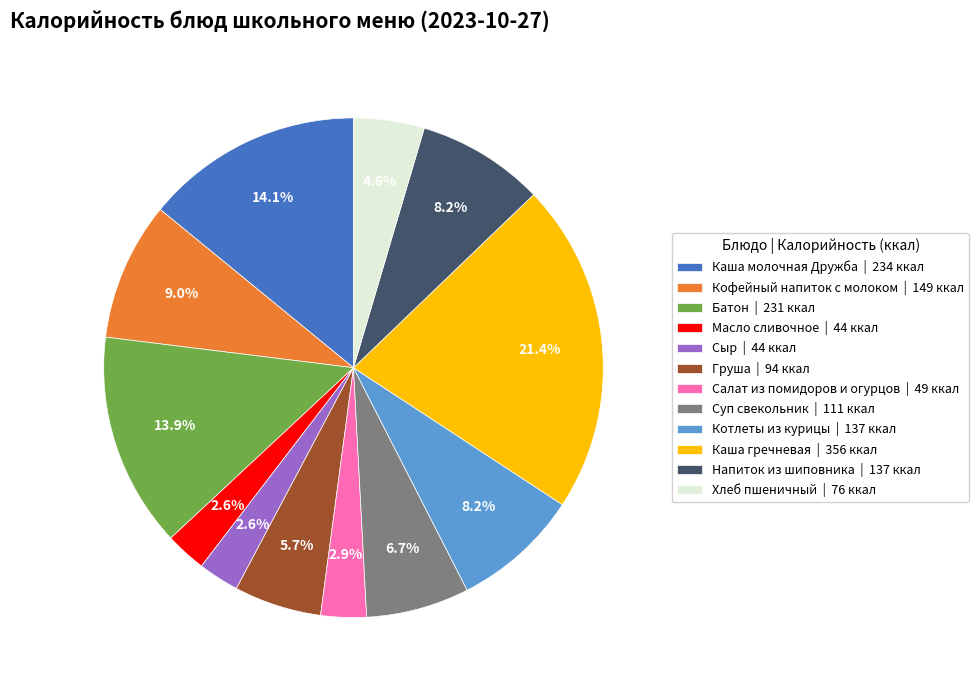

Which has a higher value, Масло сливочное | 44 ккал or Напиток из шиповника | 137 ккал?

Напиток из шиповника | 137 ккал